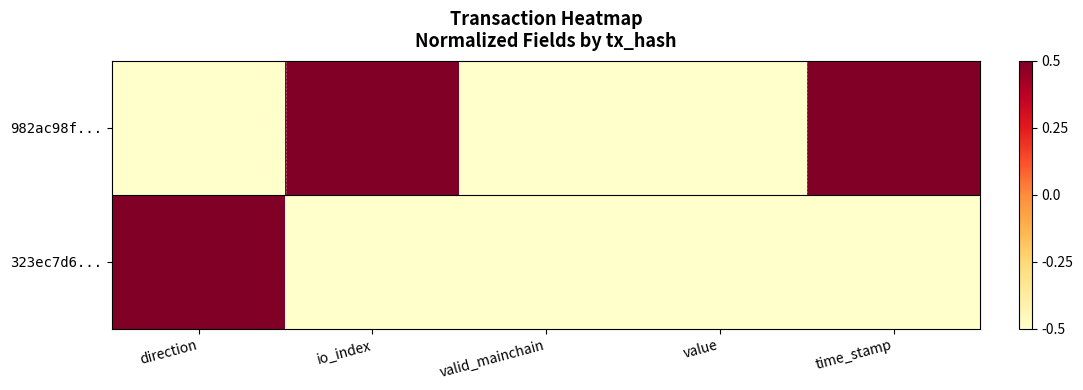

What is the smallest value displayed?

-0.5